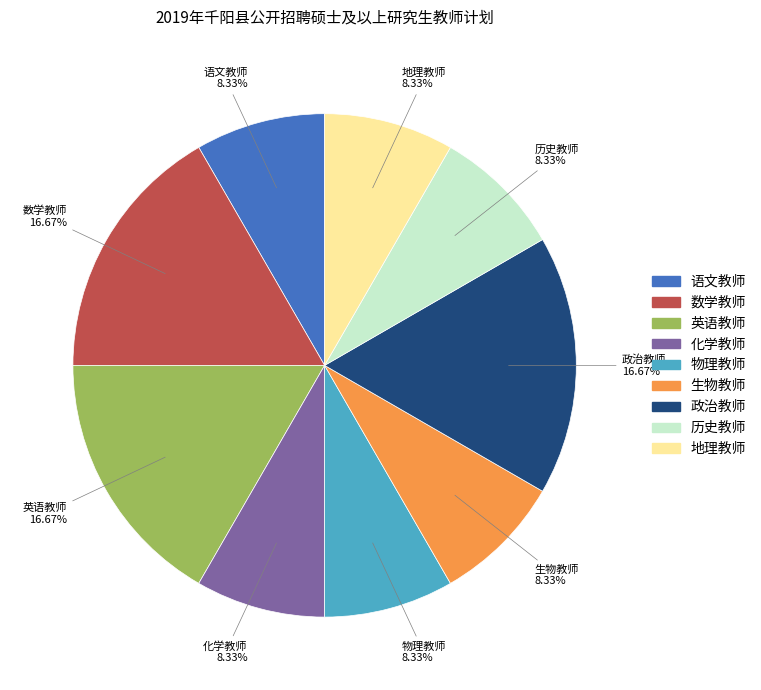

Is 地理教师 the majority of the pie?

No